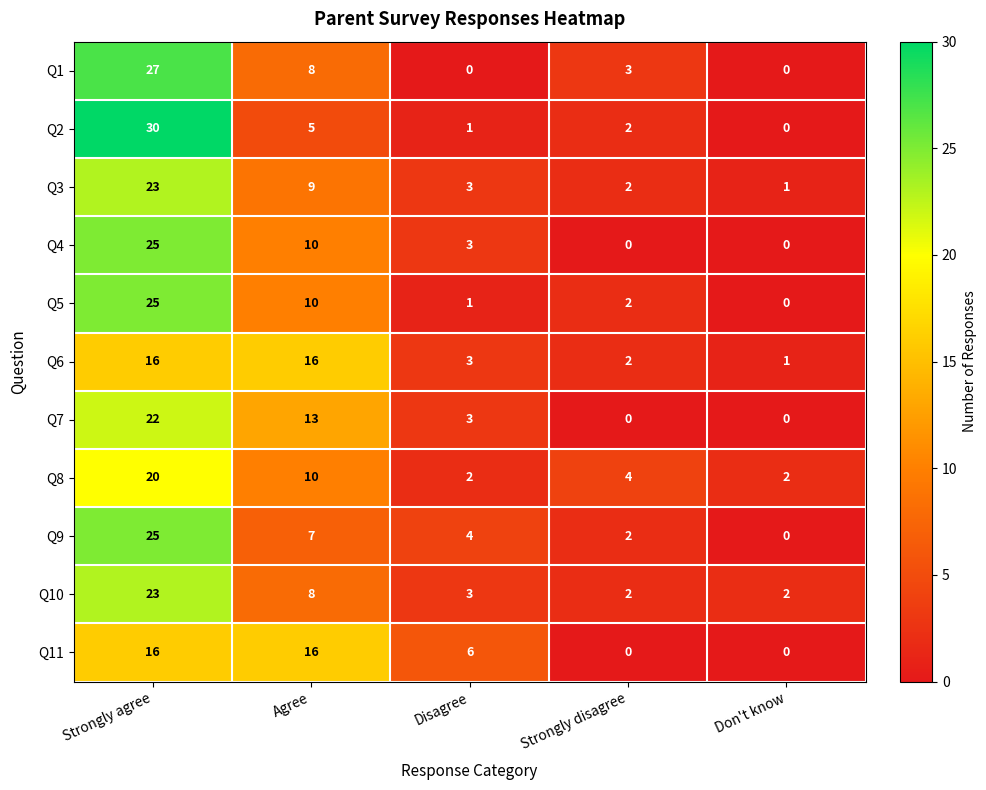

List the labels in order of Q9 value, smallest first.

Don't know, Strongly disagree, Disagree, Agree, Strongly agree